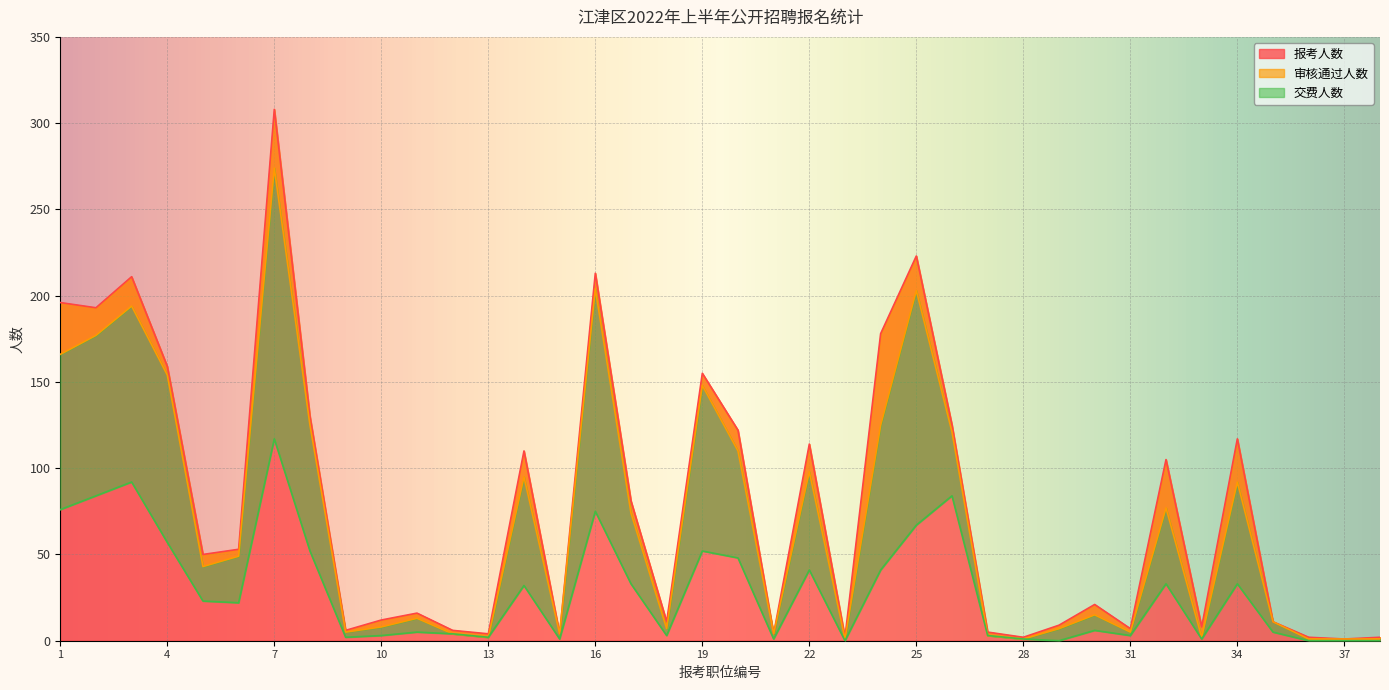

What are all the series names shown in the legend?

报考人数, 审核通过人数, 交费人数